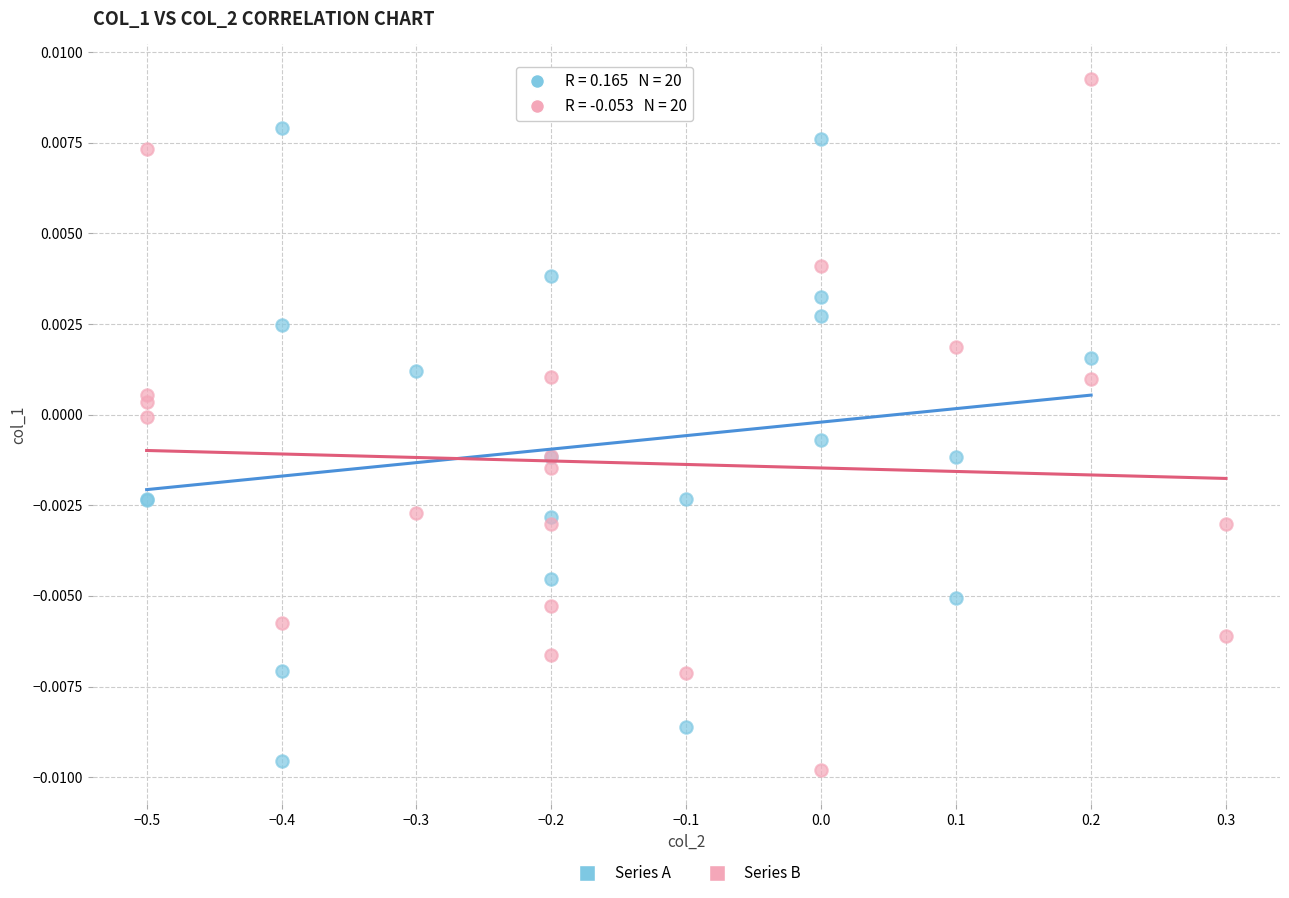

Which series contains the highest Y value?

Series B